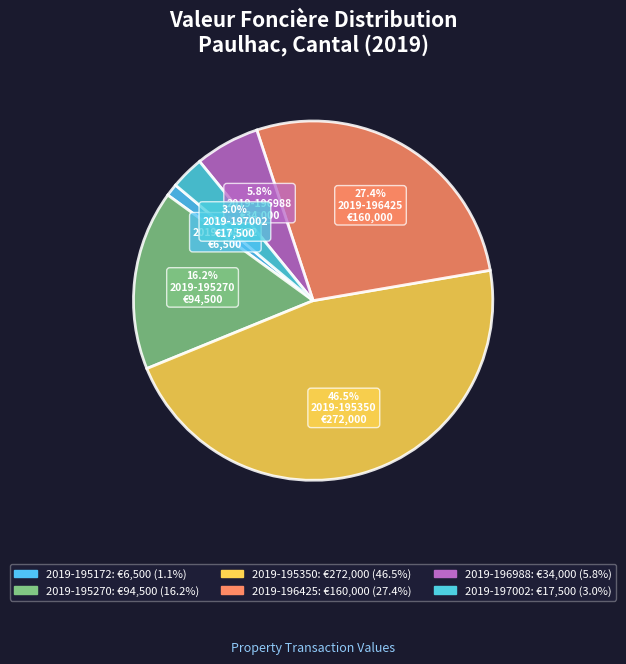

How many segments does this pie chart have?

6